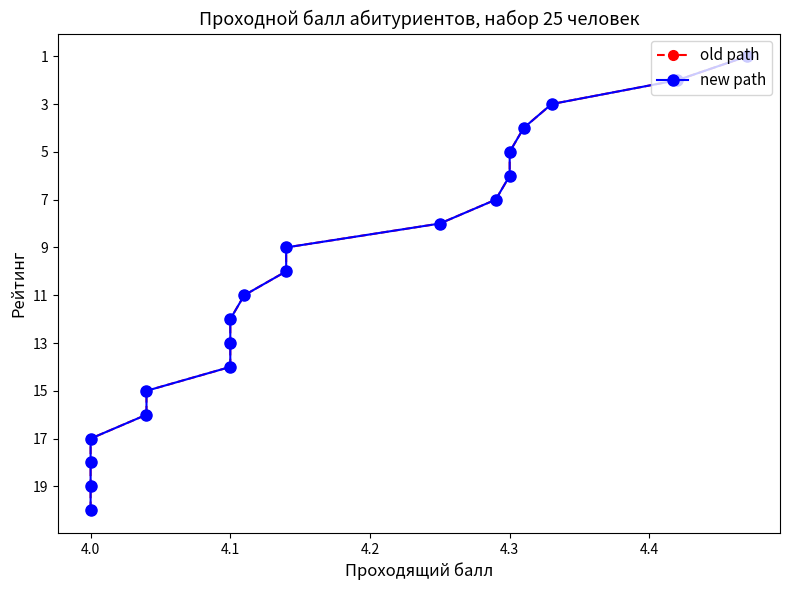

At how many categories does at least one series exceed 13?

7